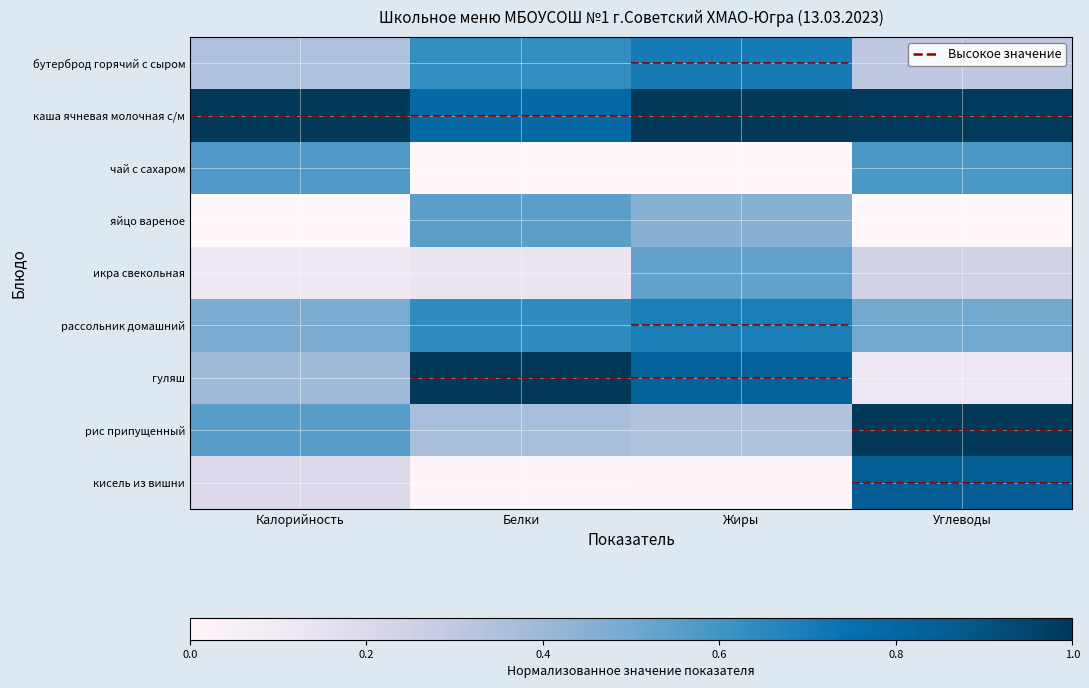

At how many categories does at least one series exceed 0?

4